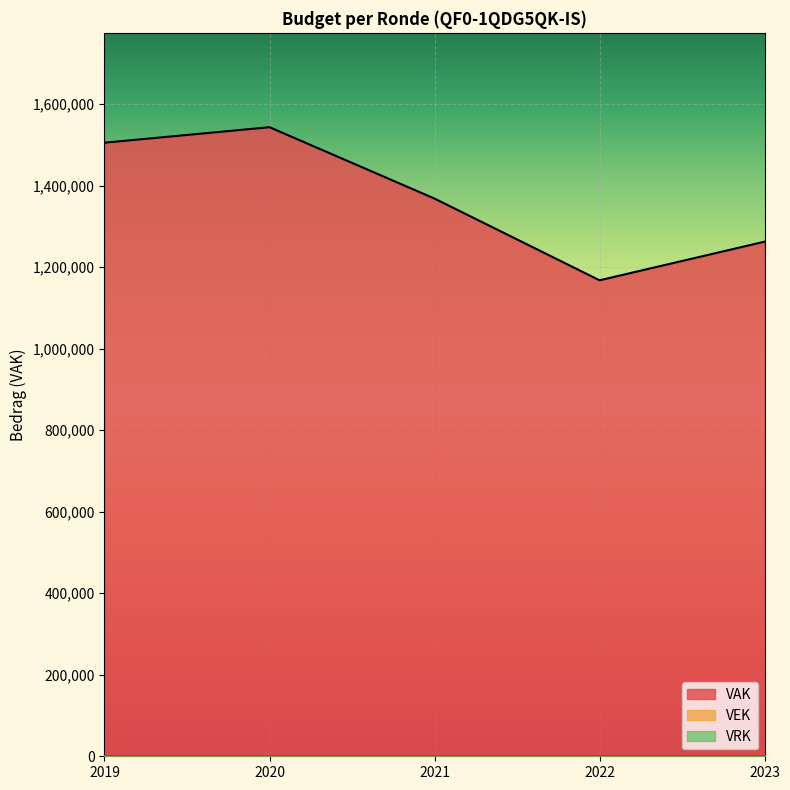

Is the value of VEK at 2021 1ste aanpassing ontwerp greater than the value of VRK at 2019 1ste aanpassing ontwerp?

No